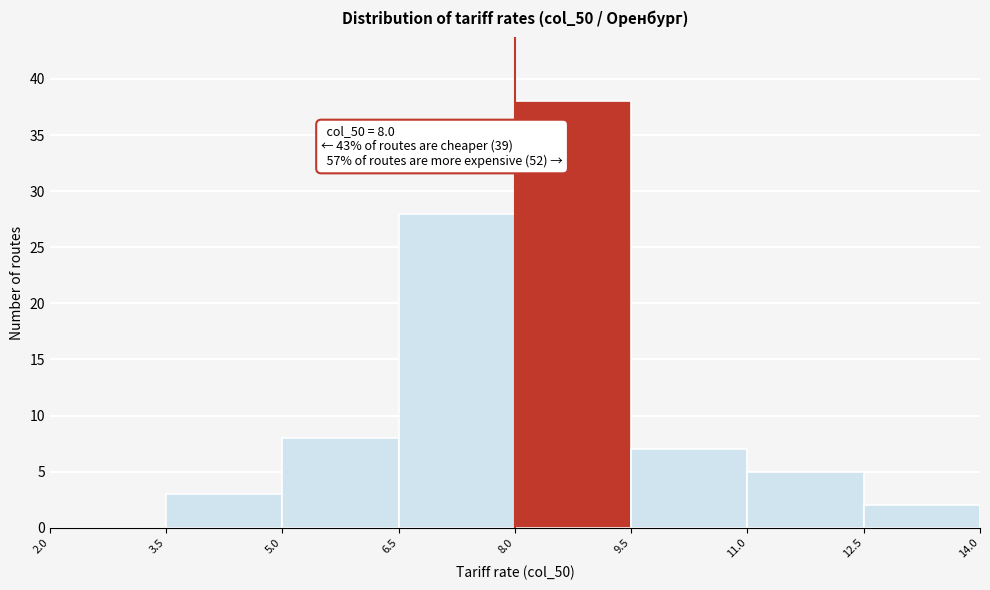

Over which range of the x-axis is the bar tallest?

8.0 to 9.5